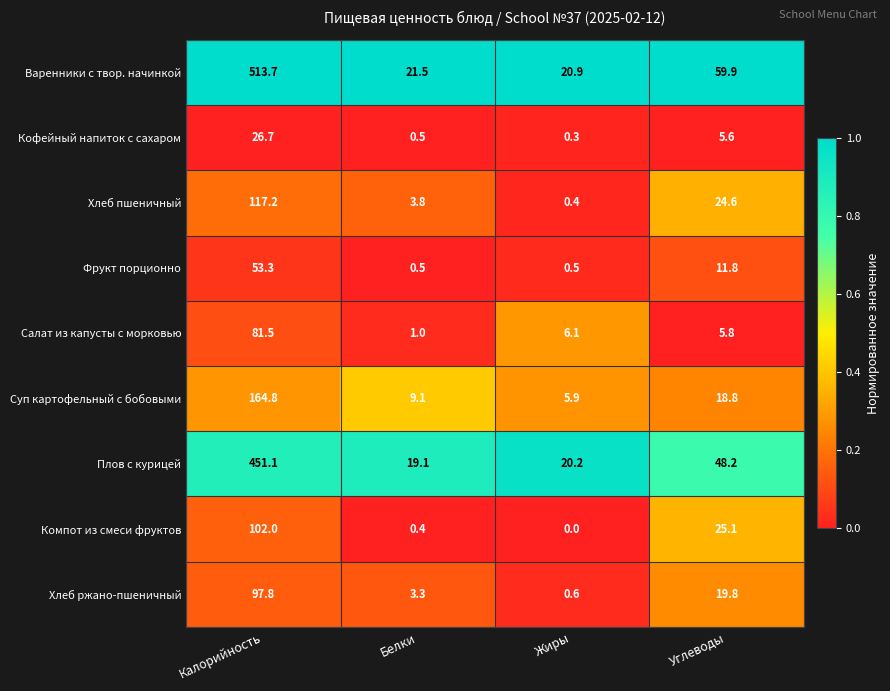

What is the sum of all Варенники с твор. начинкой values?

616.0